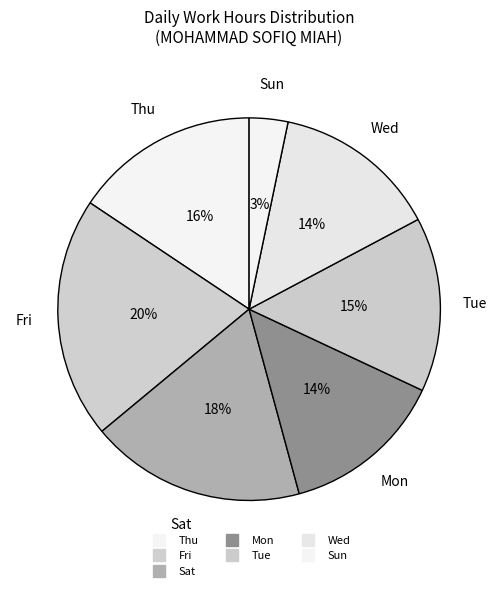

How many slices are in this pie chart?

7